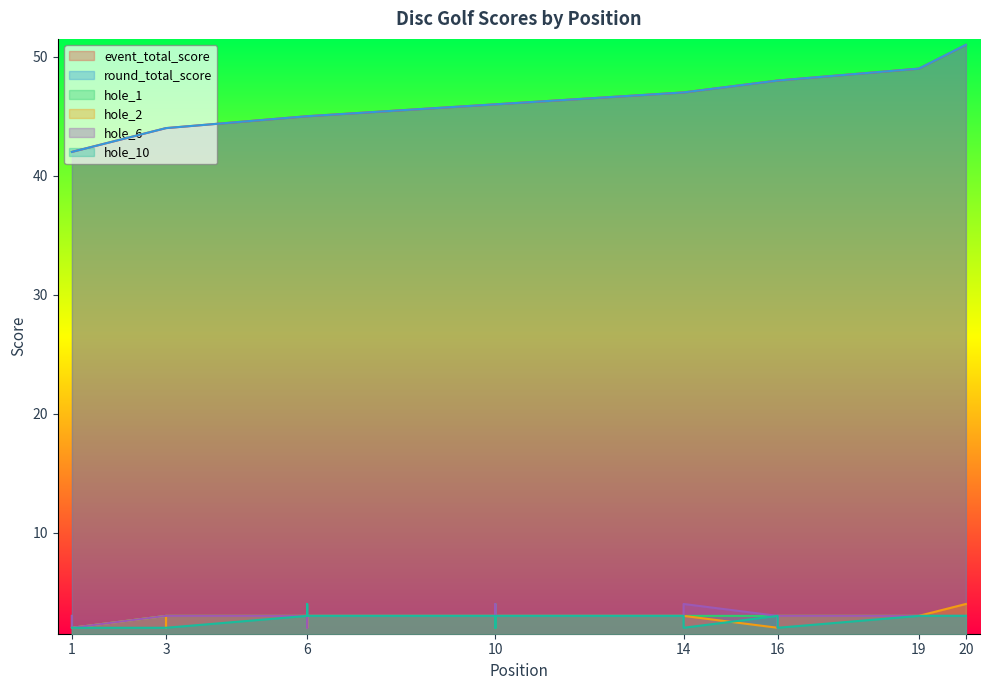

At 10, list the series in order from largest to smallest.

event_total_score, round_total_score, hole_1, hole_2, hole_6, hole_10